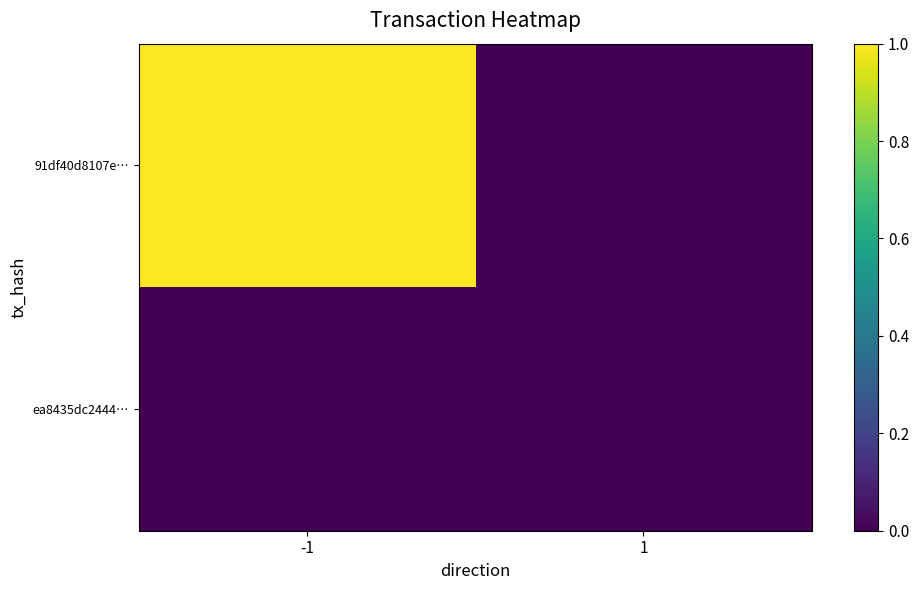

How many distinct data groups are displayed?

2